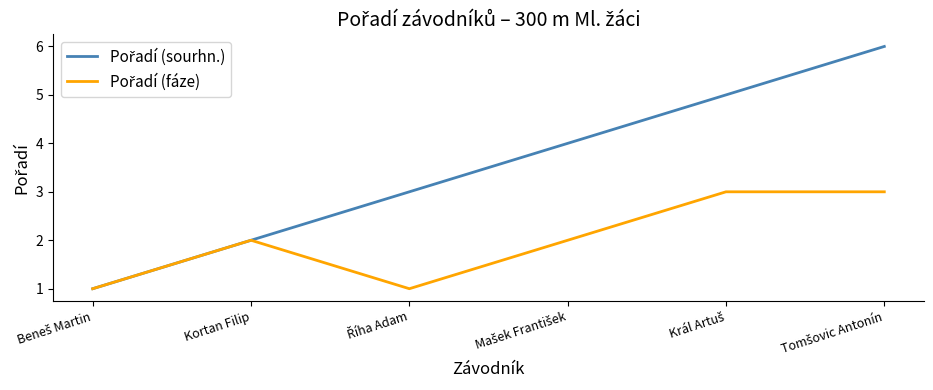

What is the smallest value displayed?

1